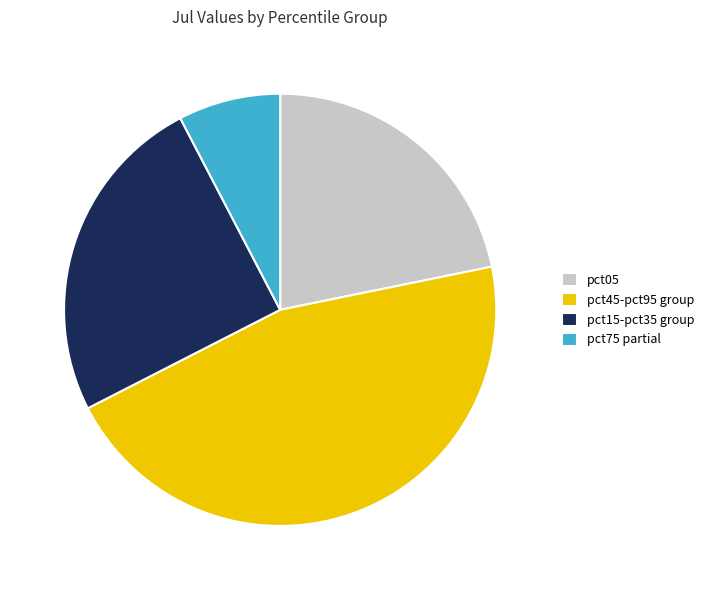

Rank the categories by value from lowest to highest.

pct75 partial, pct05, pct15-pct35 group, pct45-pct95 group